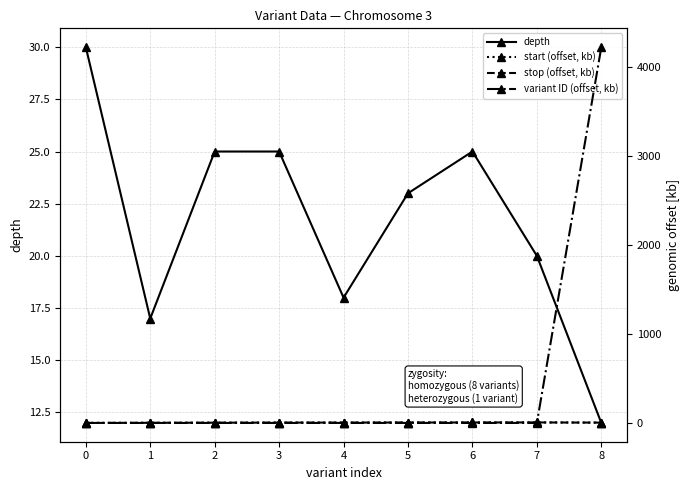

Where is the first local maximum for start (offset, kb)?

7